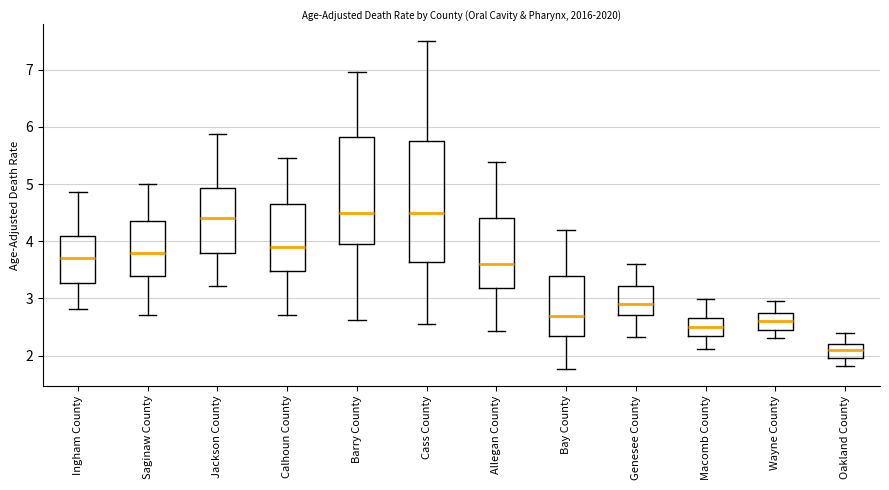

Which box is the tallest, from its lower edge to its upper edge?

Cass County